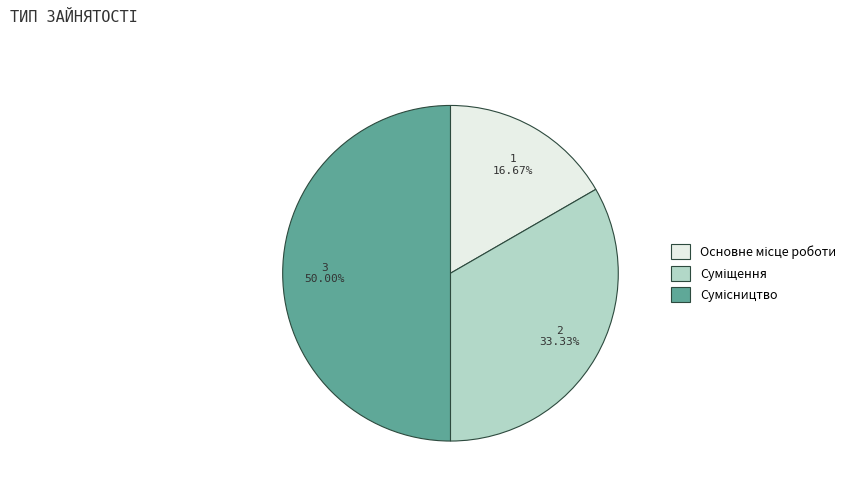

Is it true that Суміщення is 33% of the pie?

True